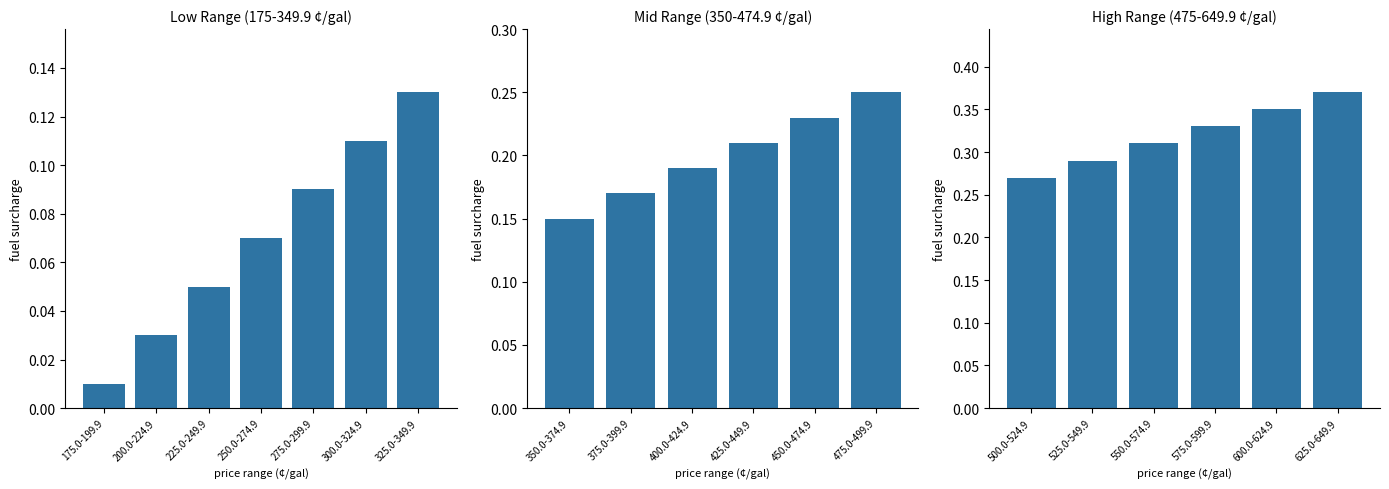

List the labels in order of value, smallest first.

500.0-524.9, 525.0-549.9, 550.0-574.9, 575.0-599.9, 600.0-624.9, 625.0-649.9